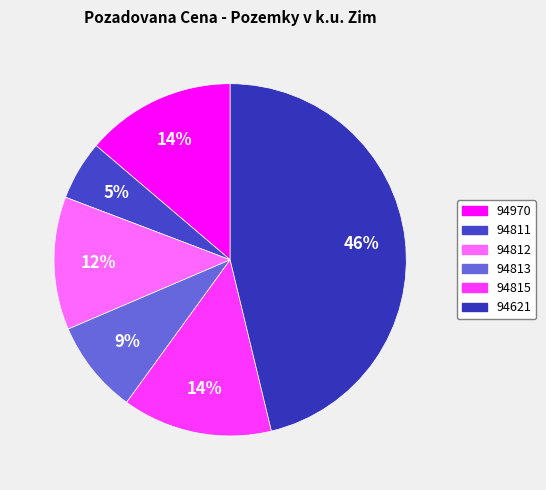

Is it true that 94811 is 1% of the pie?

False